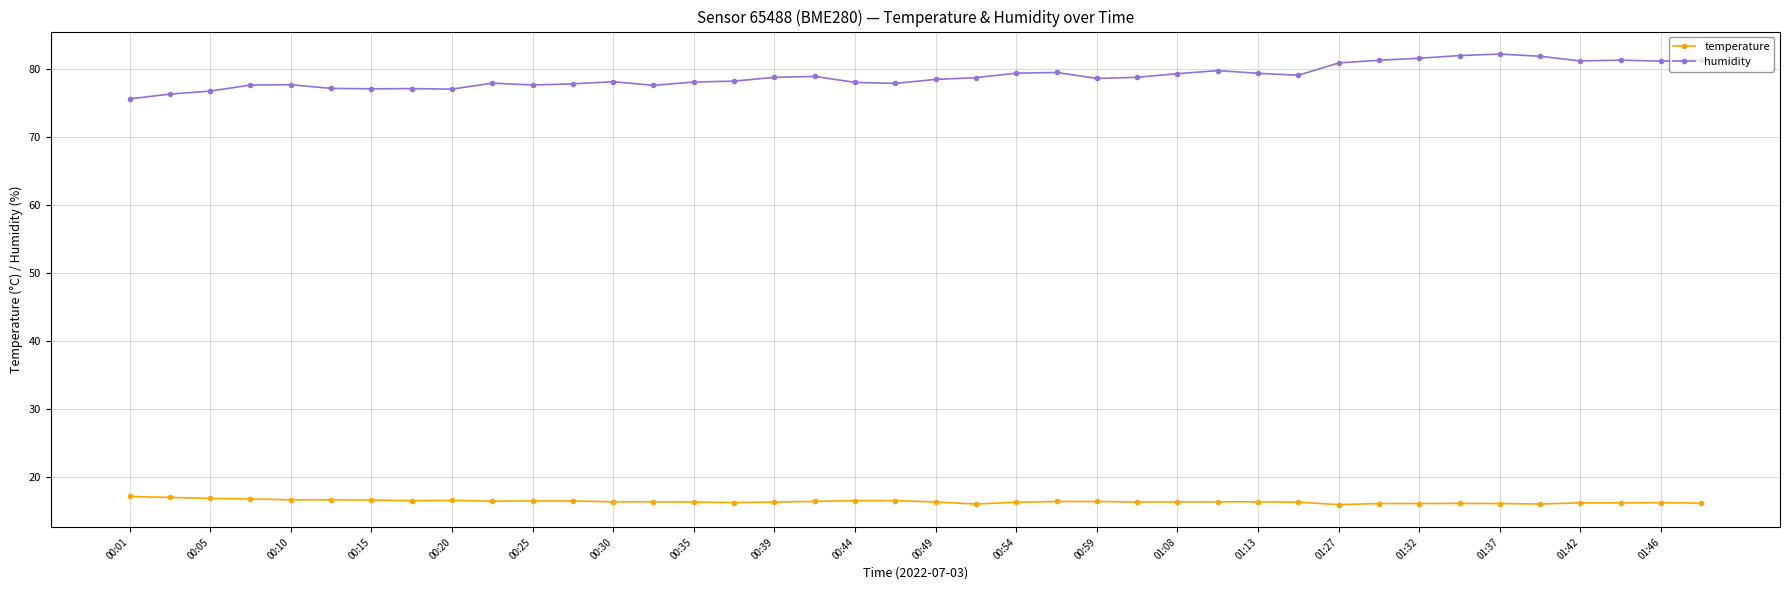

What are all the series names shown in the legend?

temperature, humidity